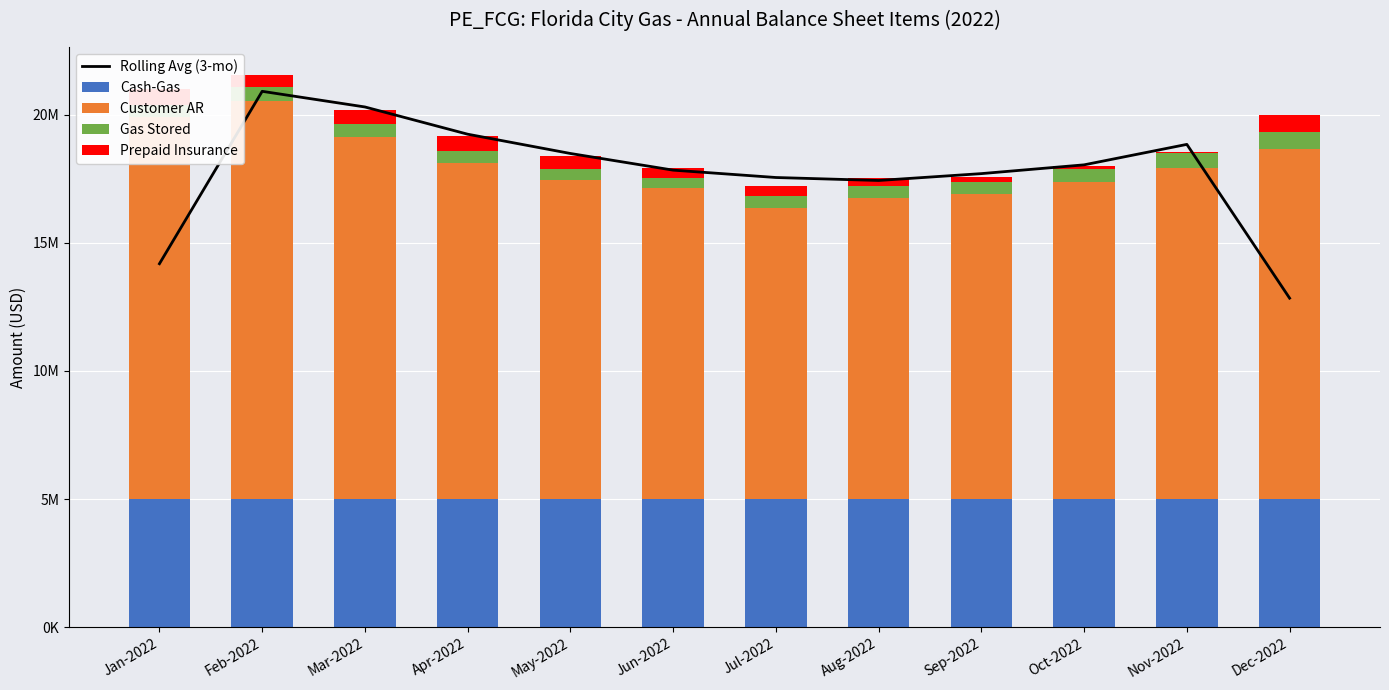

Reading left to right, list all the values displayed in this chart.

Rolling Avg (3-mo): 14185742.4	20916673.6	20305850.9	19242647.9	18489875.2	17839447.0	17552039.5	17435581.4	17703919.3	18046574.5	18845201.5	12842034.7
Cash-Gas: 5000000.0	5000000.0	5000000.0	5000000.0	5000000.0	5000000.0	5000000.0	5000000.0	5000000.0	5000000.0	5000000.0	5000000.0
Customer AR: 14914570.8	15541293.6	14114106.7	13134620.0	12464805.4	12156291.6	11359252.4	11756448.0	11914029.9	12367954.4	12927092.1	13663170.2
Gas Stored: 485301.4	536136.4	514200.4	453552.4	410366.4	378660.4	465075.4	466083.4	465273.4	517990.4	580008.4	655200.4
Prepaid Insurance: 588367.2	491557.7	564486.7	567599.0	504206.9	399523.7	380159.2	294624.8	205798.1	123555.7	38021.3	662611.7